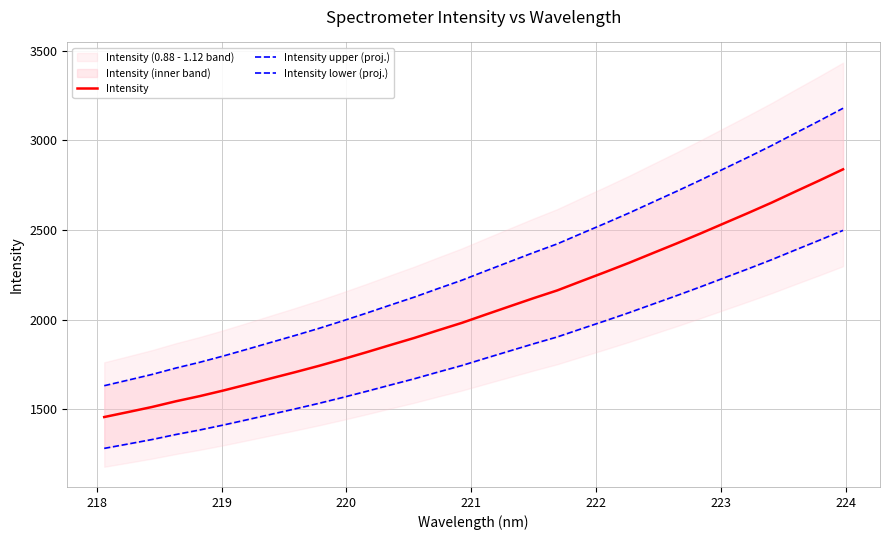

How many data points in Intensity are less than 2028?

16